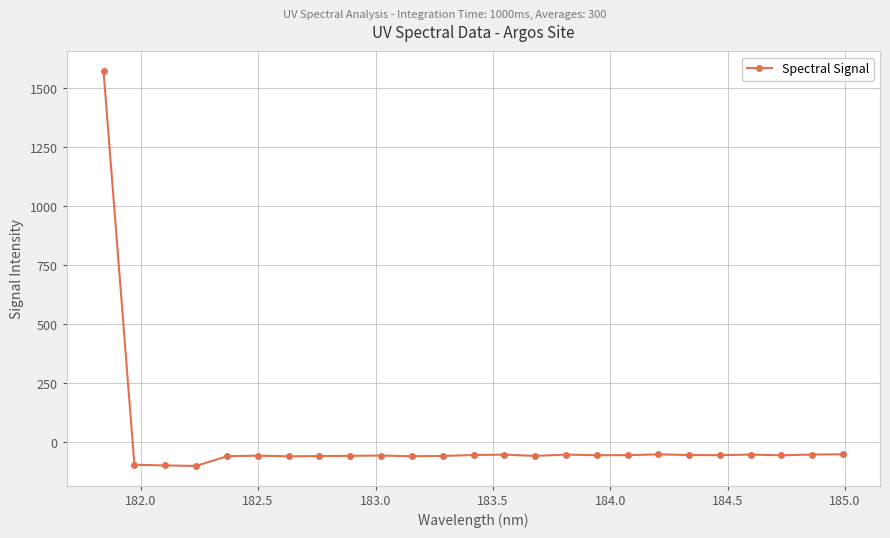

What is the greatest value displayed?

1571.9